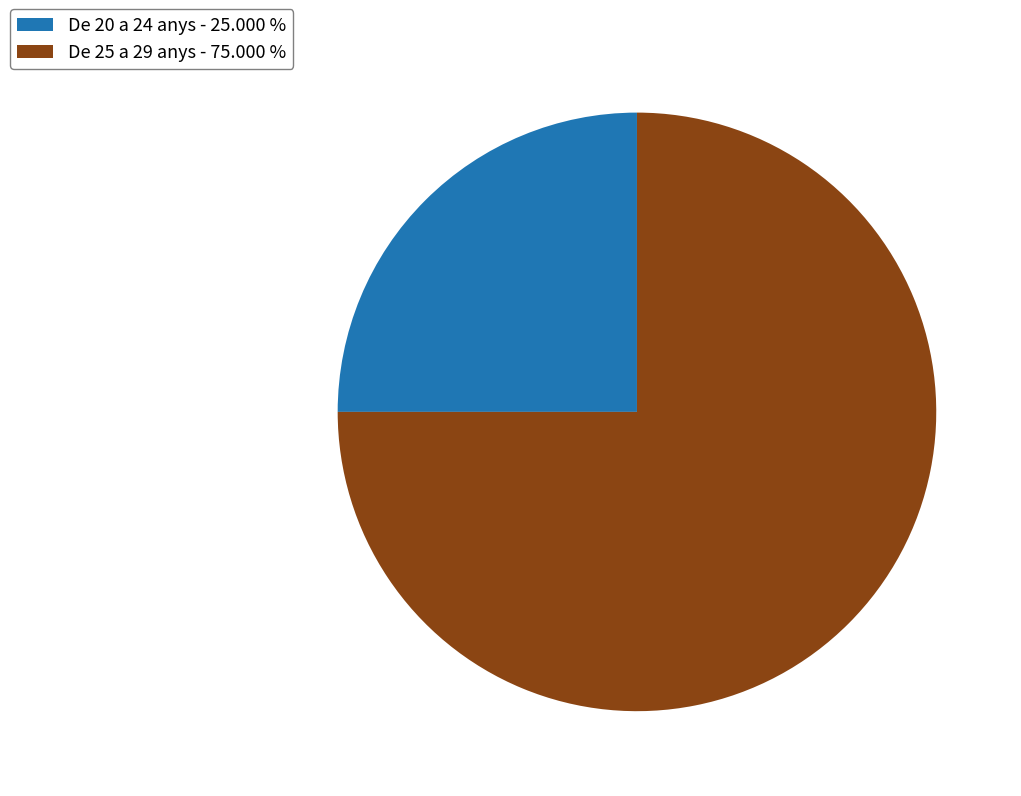

Is it true that De 25 a 29 anys is 75% of the pie?

True